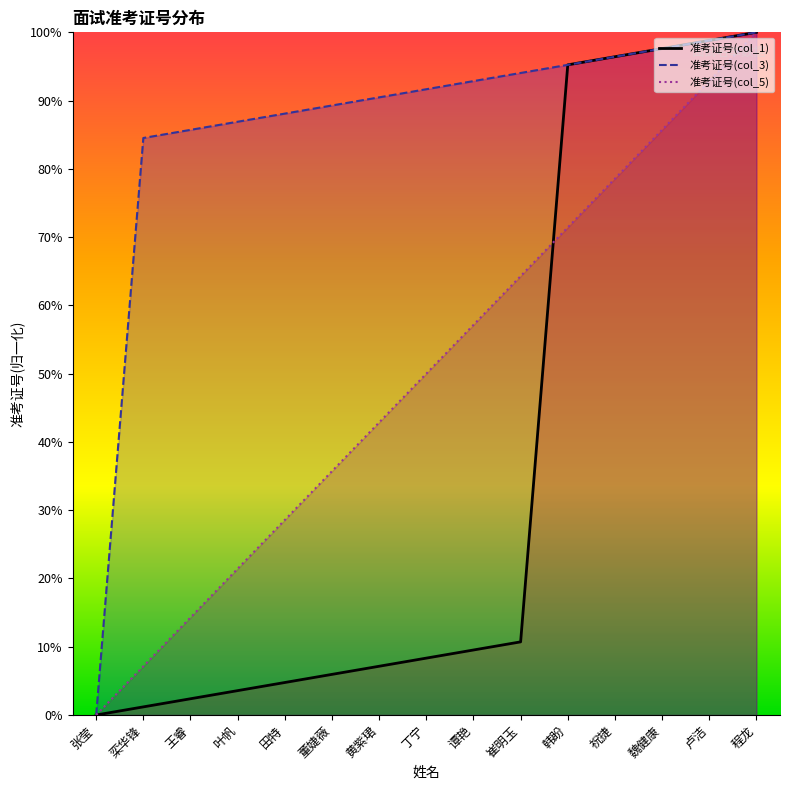

List the series in order of their peak value, highest first.

准考证号(col_1), 准考证号(col_3), 准考证号(col_5)